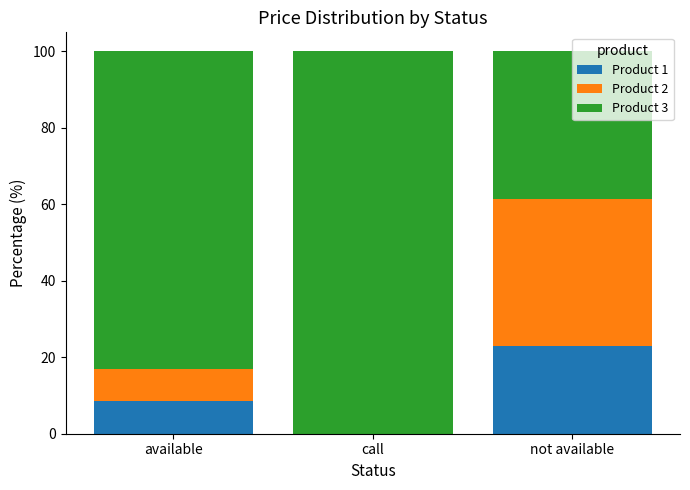

What is the sum of all Product 1 values?

31.4